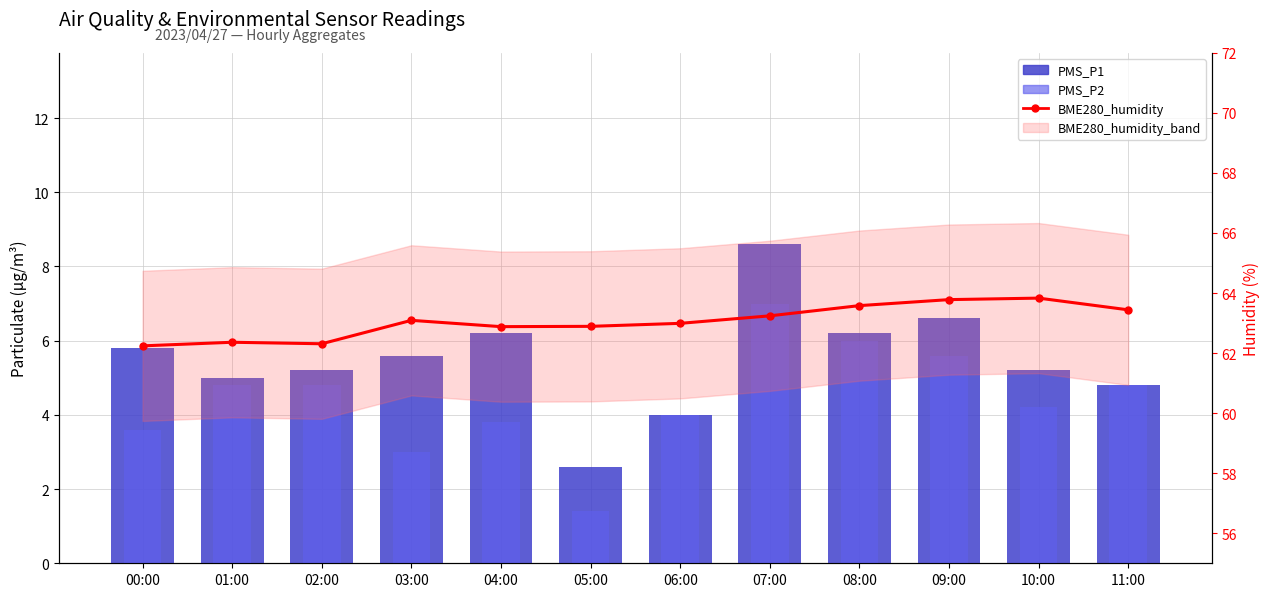

At which category does the chart reach its peak across all series?

10:00